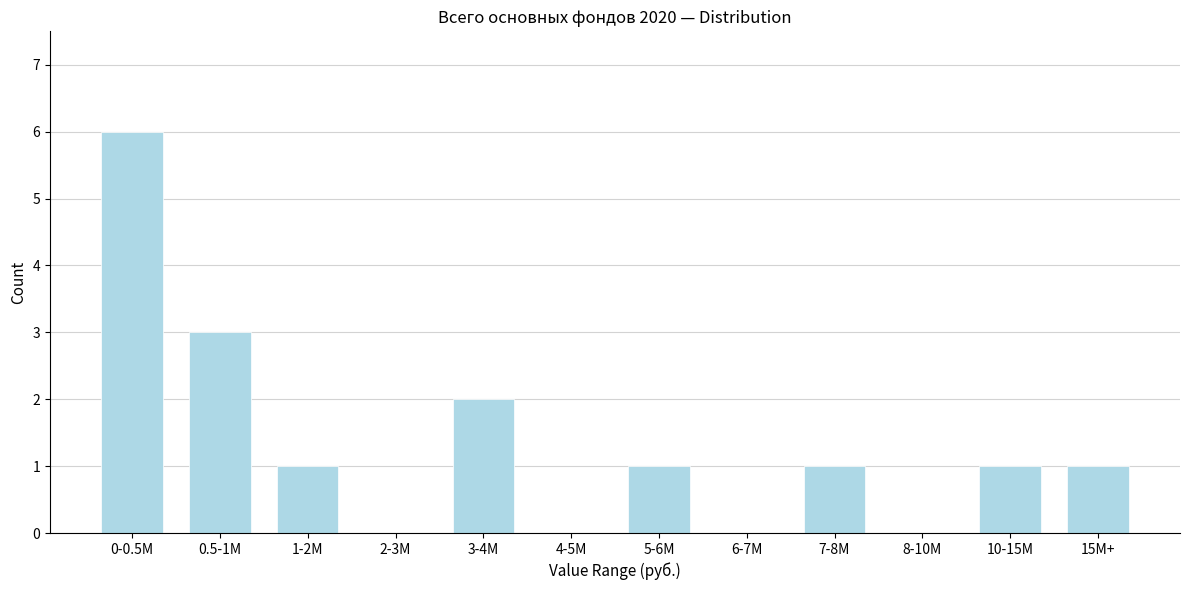

Reading left to right, transcribe all the data shown in this chart.

0-0.5M=6	0.5-1M=3	1-2M=1	2-3M=0	3-4M=2	4-5M=0	5-6M=1	6-7M=0	7-8M=1	8-10M=0	10-15M=1	15M+=1